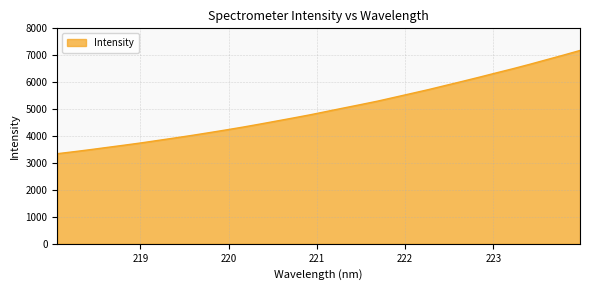

What is the smallest value displayed?

3345.8